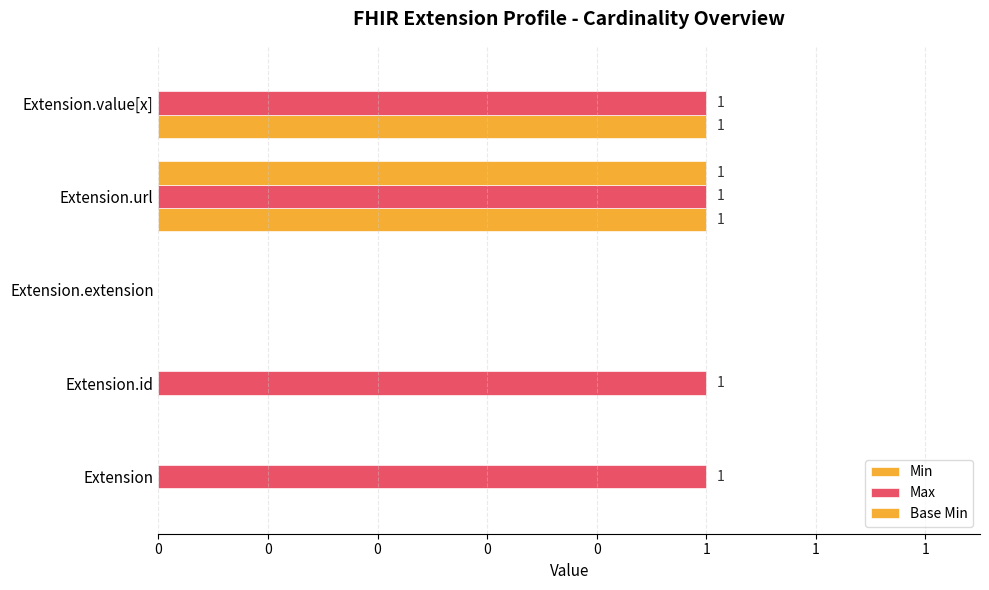

What is the value of the Max bar at the 1st from the left?

1